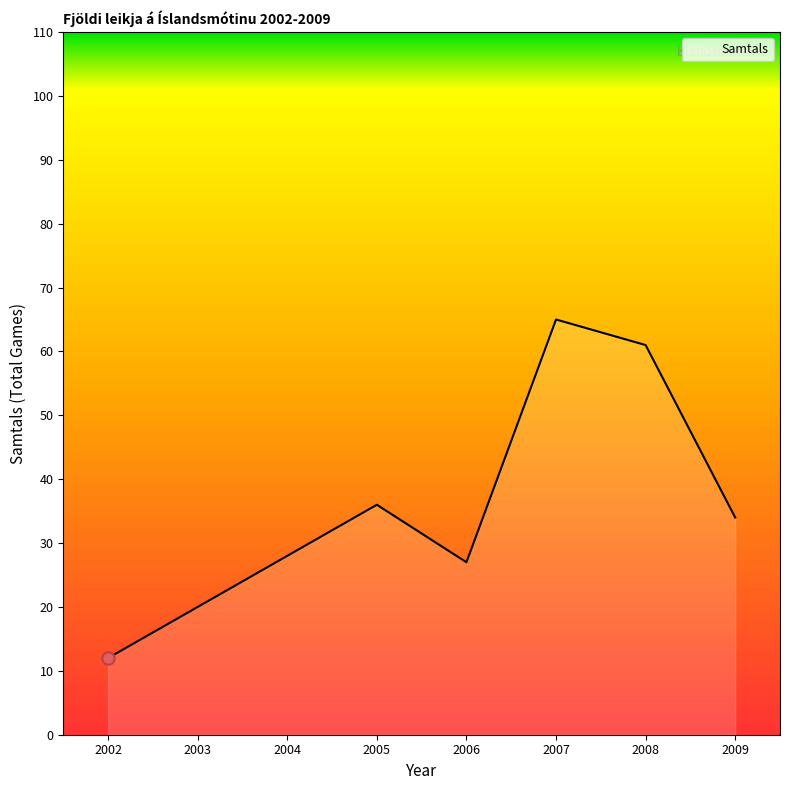

Between 2004 and 2002, which is larger?

2004